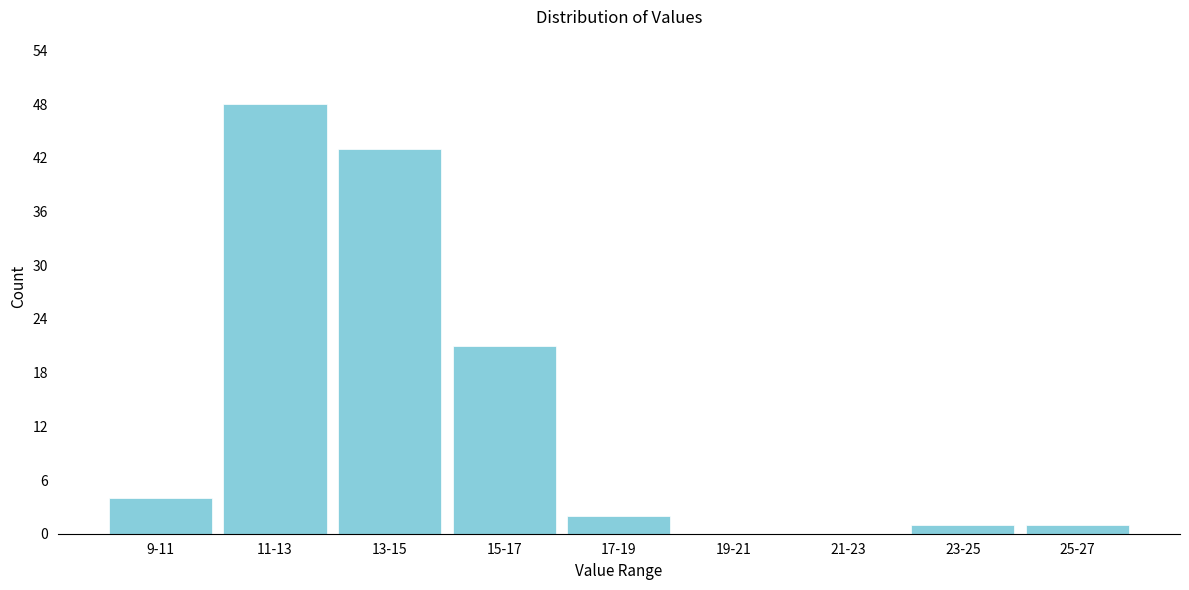

Reading left to right, list all the values displayed in this chart.

9-11=4	11-13=48	13-15=43	15-17=21	17-19=2	19-21=0	21-23=0	23-25=1	25-27=1